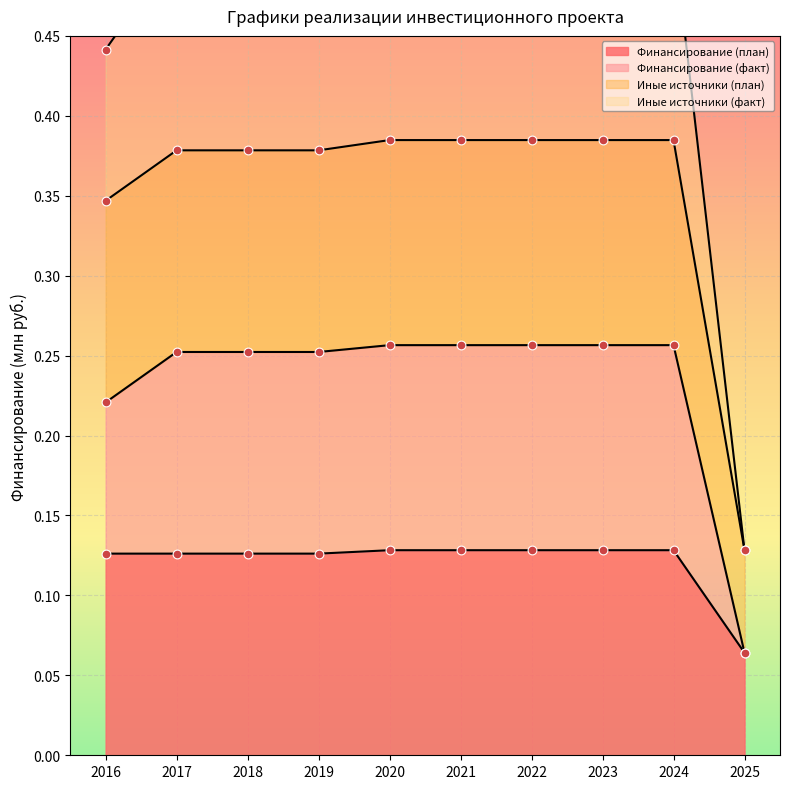

At how many categories does at least one series exceed 0?

10